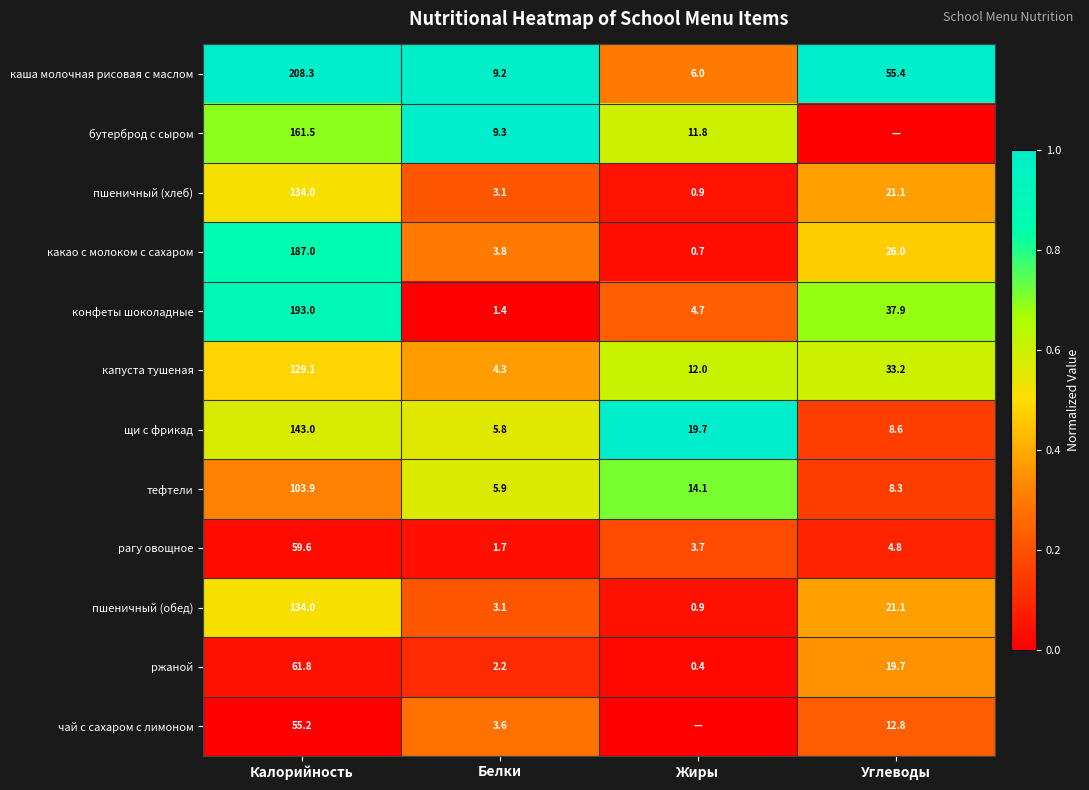

Which category has the highest value in the какао с молоком с сахаром series?

Калорийность